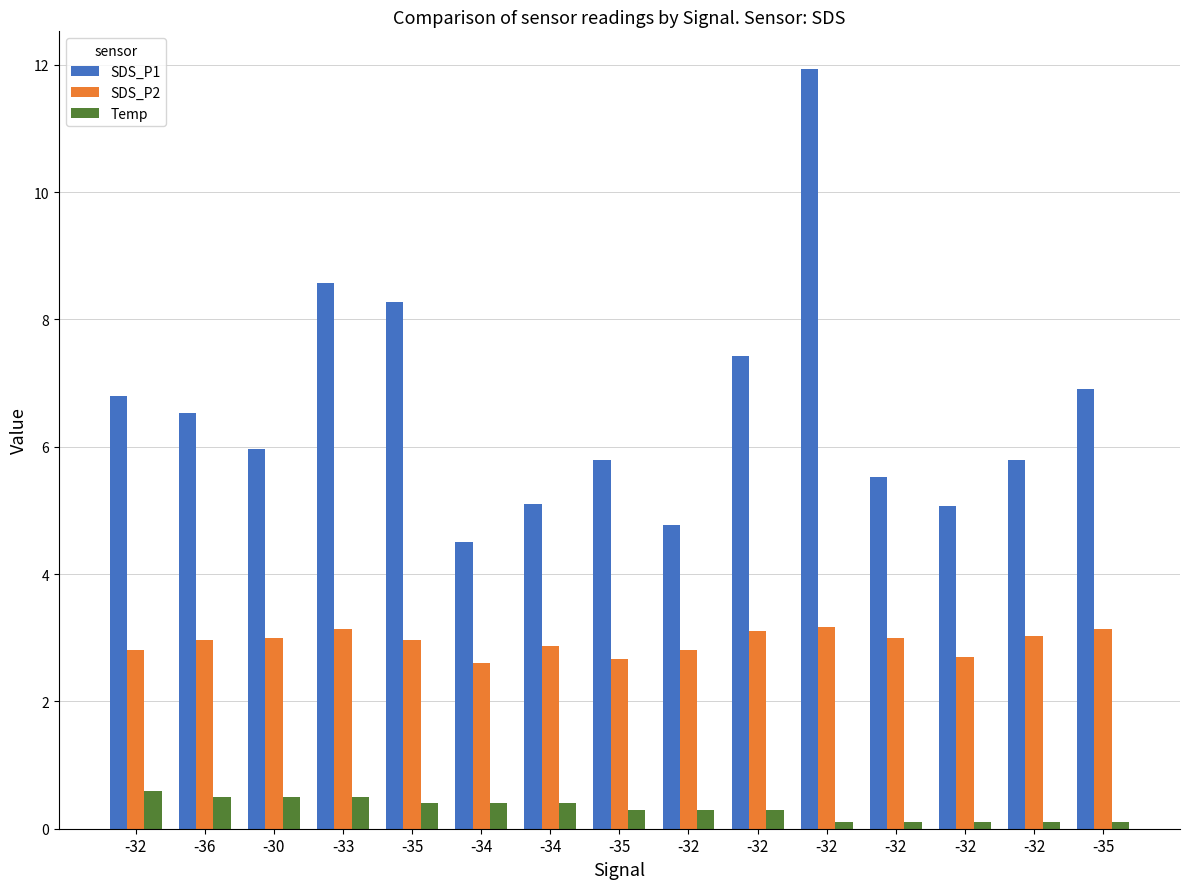

Reading left to right, list all the values displayed in this chart.

SDS_P1: 6.8	6.5	6.0	8.6	8.3	4.5	5.1	5.8	4.8	7.4	11.9	5.5	5.1	5.8	6.9
SDS_P2: 2.8	3.0	3.0	3.1	3.0	2.6	2.9	2.7	2.8	3.1	3.2	3.0	2.7	3.0	3.1
Temp: 0.6	0.5	0.5	0.5	0.4	0.4	0.4	0.3	0.3	0.3	0.1	0.1	0.1	0.1	0.1